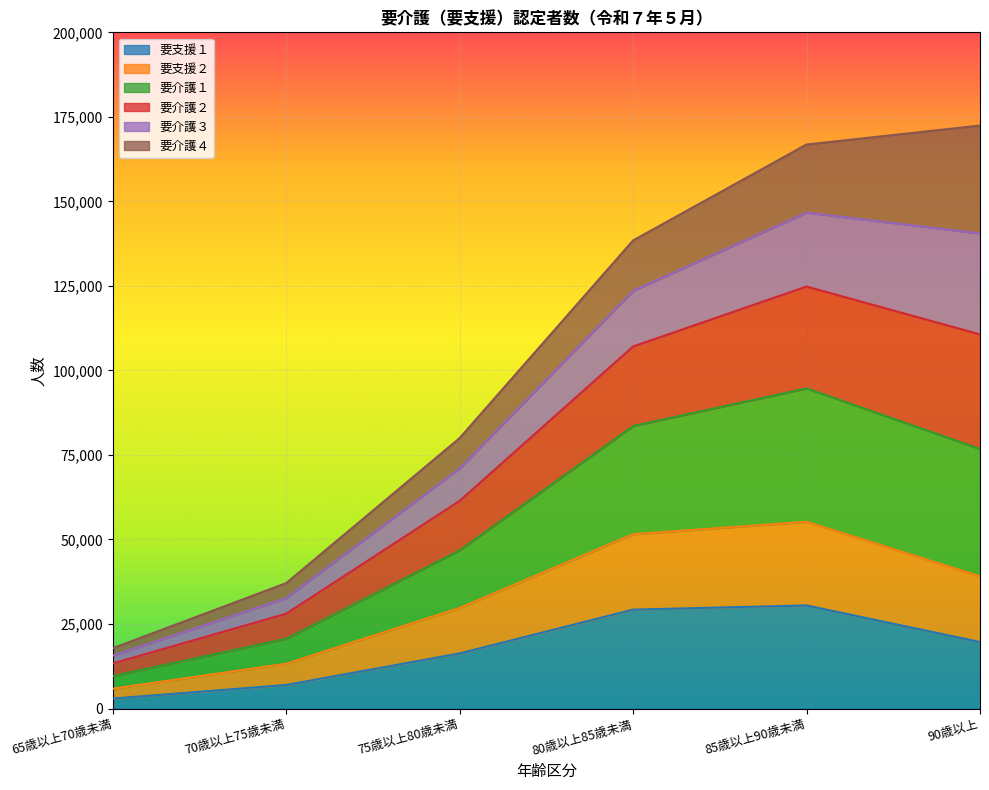

What is the highest value of the 要支援１ series?

30485